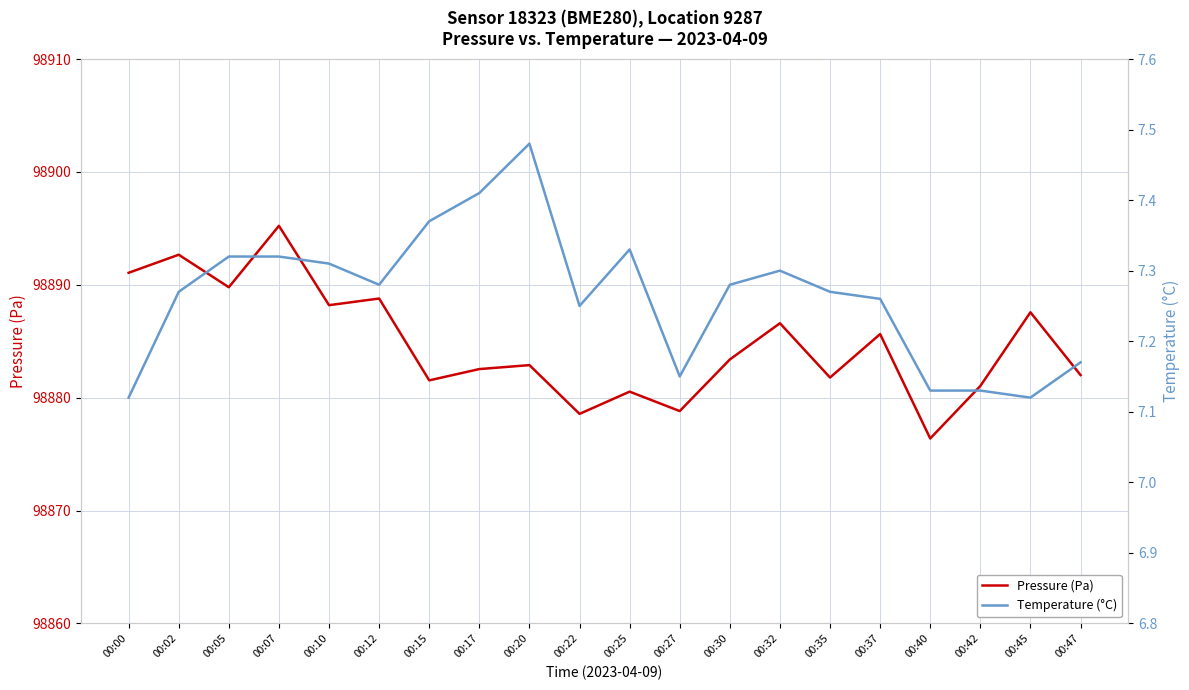

Which category has the highest value in the Pressure (Pa) series?

00:07